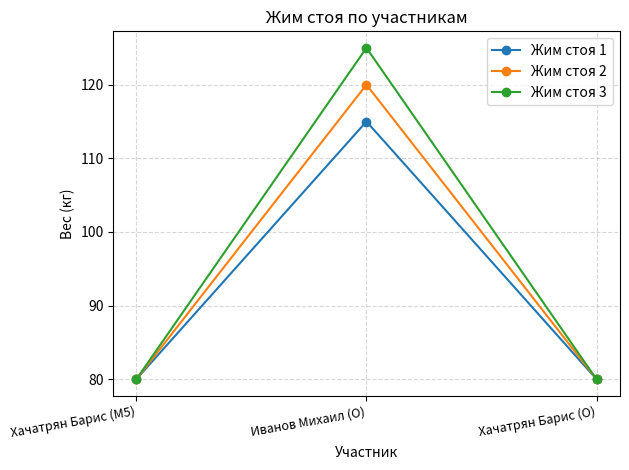

Reading right to left, extract all data points from this chart.

Жим стоя 1: Хачатрян Барис (O)=80	Иванов Михаил (O)=115	Хачатрян Барис (M5)=80
Жим стоя 2: Хачатрян Барис (O)=80	Иванов Михаил (O)=120	Хачатрян Барис (M5)=80
Жим стоя 3: Хачатрян Барис (O)=80	Иванов Михаил (O)=125	Хачатрян Барис (M5)=80